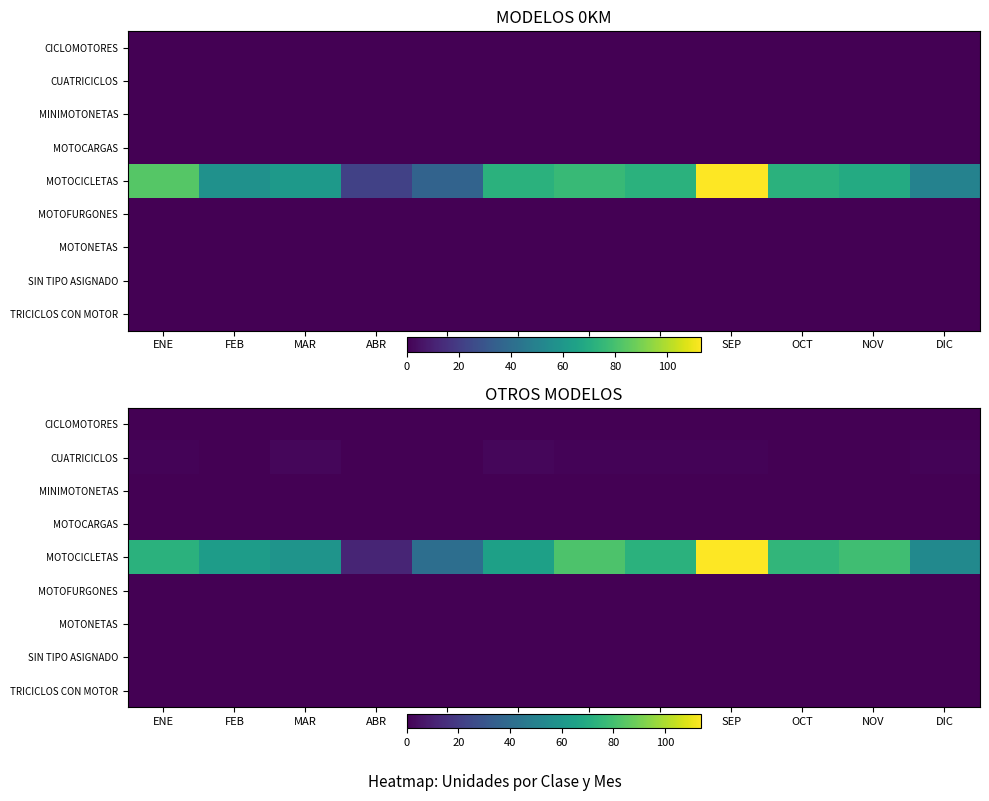

Rank the categories by MOTOFURGONES value from lowest to highest.

ENE, FEB, MAR, ABR, MAY, JUN, JUL, AGO, SEP, OCT, NOV, DIC